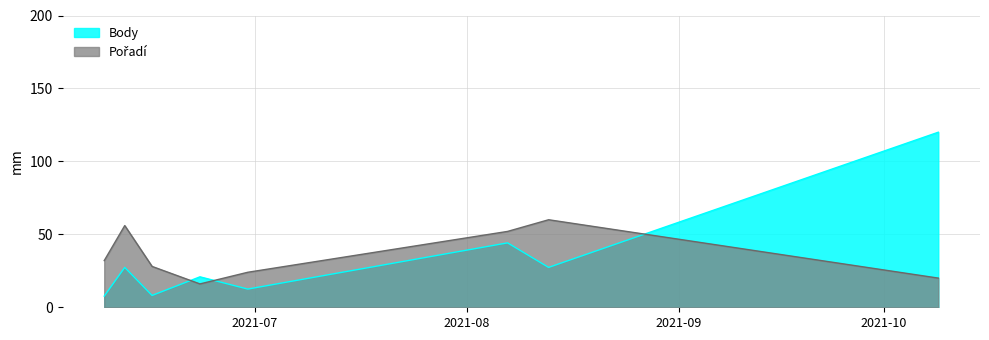

At 2021-06-16, list the series in order from largest to smallest.

Pořadí, Body